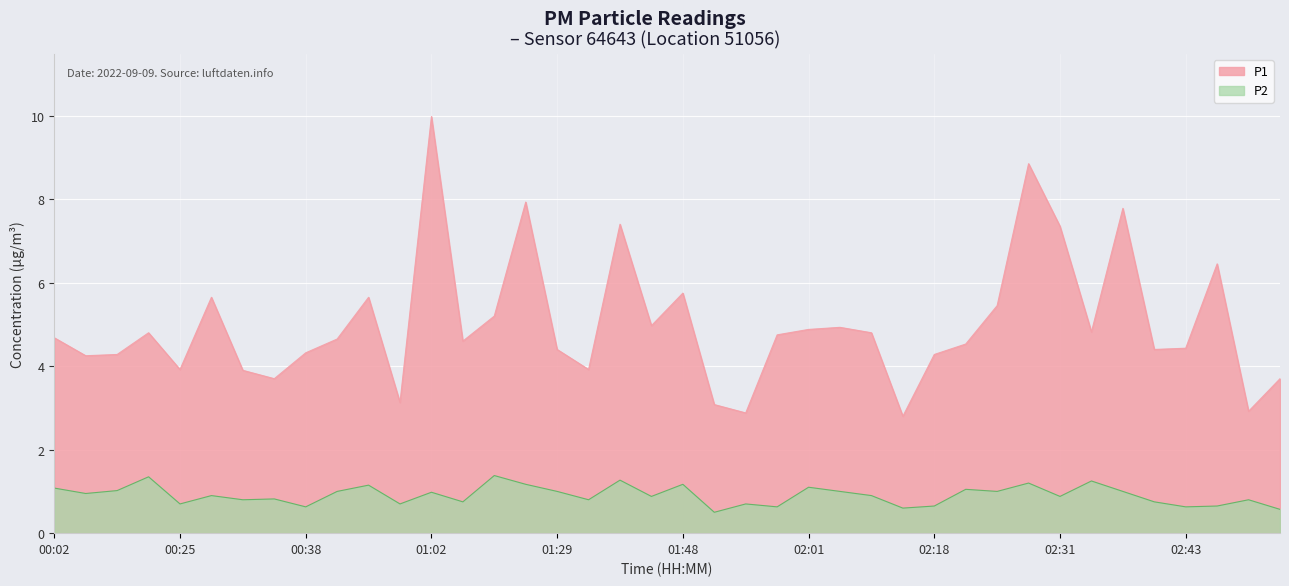

What are all the series names shown in the legend?

P1, P2